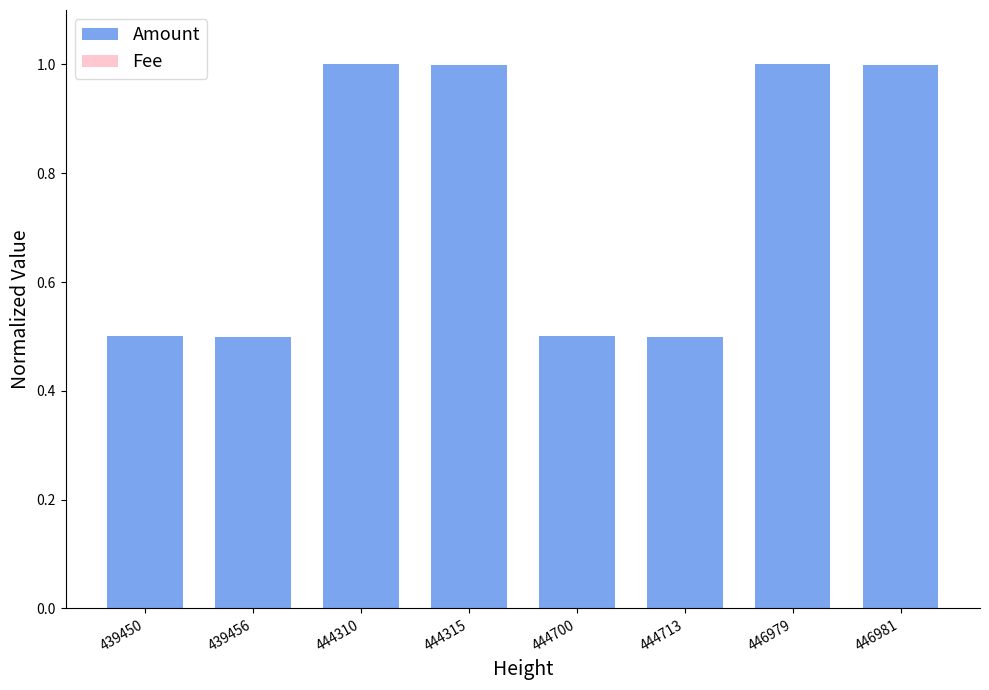

Reading right to left, transcribe all the data shown in this chart.

Amount: 1.0	1.0	0.5	0.5	1.0	1.0	0.5	0.5
Fee: 0.0	0.0	0.0	0.0	0.0	0.0	0.0	0.0